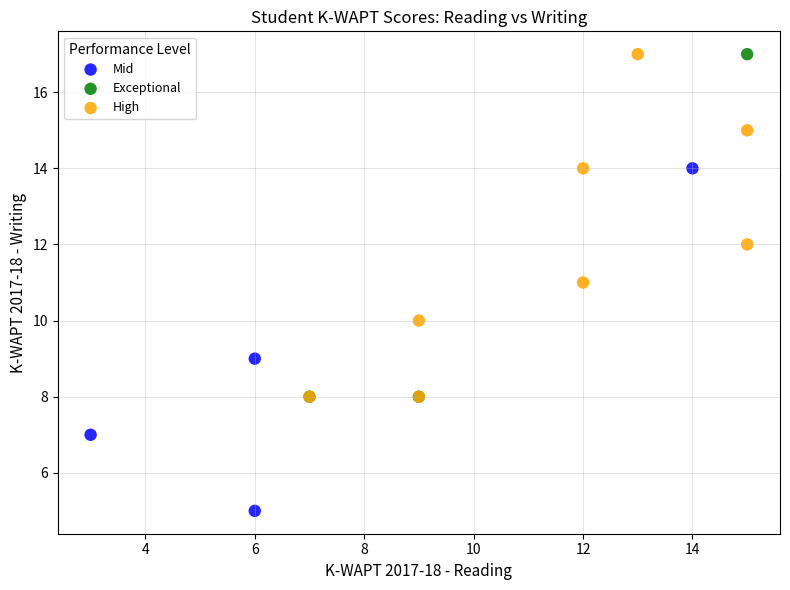

Which series reaches the minimum Y coordinate?

Mid